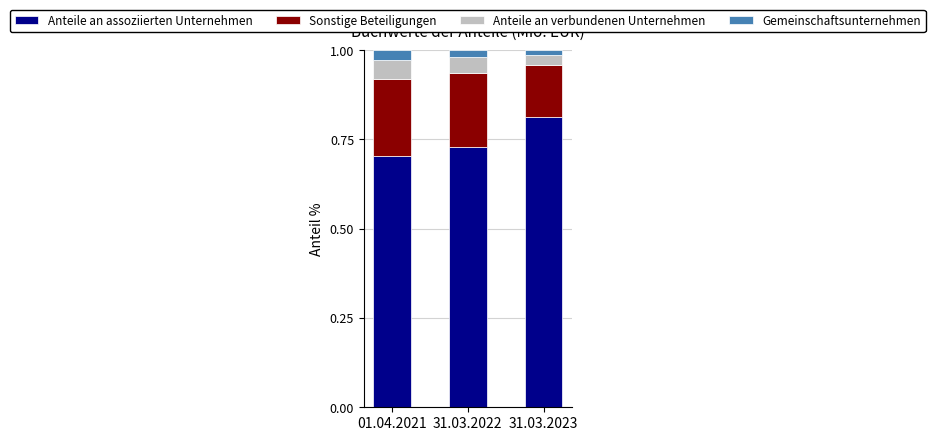

What is the sum of all Anteile an assoziierten Unternehmen values?

2.2